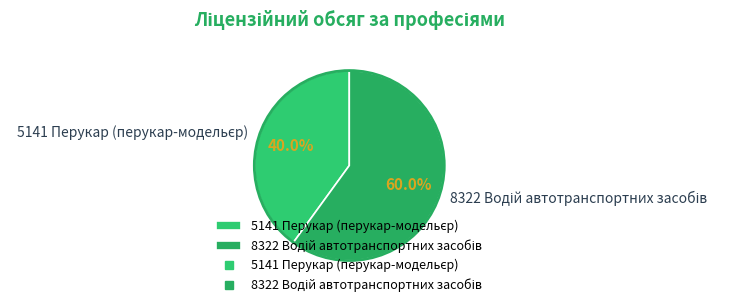

Count the number of slices in the pie.

2